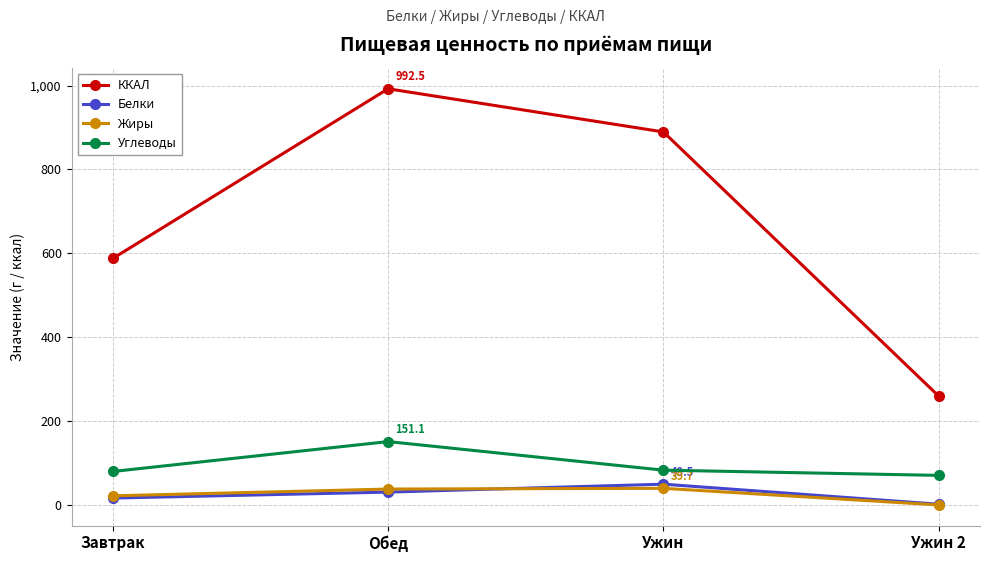

Which series has the widest spread of values?

ККАЛ